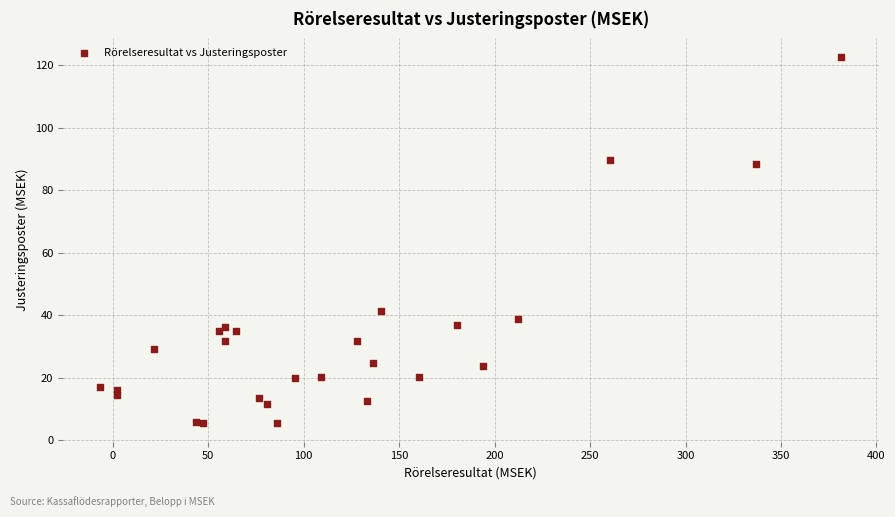

What Y value in the scatter plot is closest to 64?

41.5